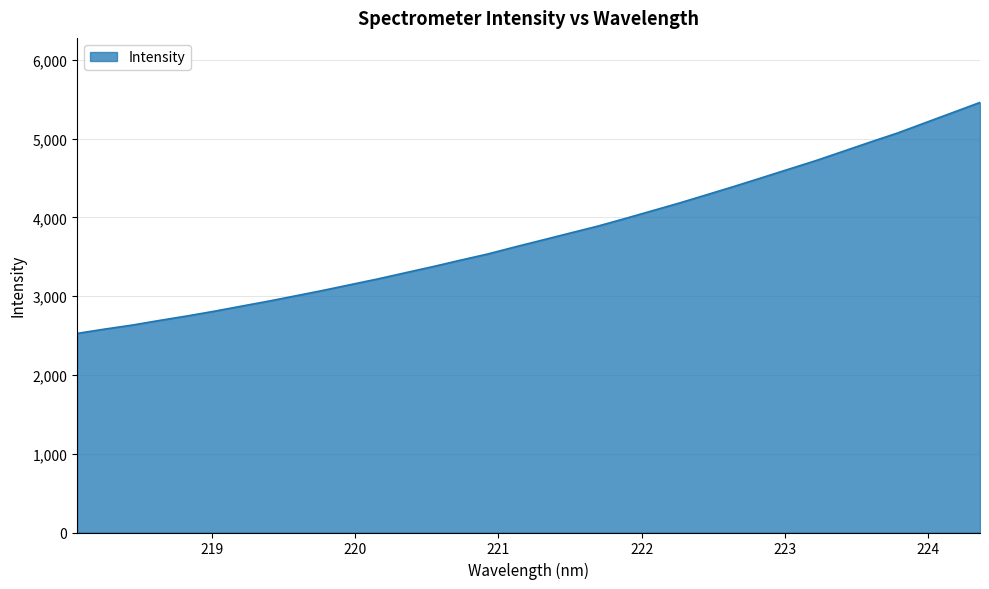

What is the minimum value shown in the chart?

2527.7